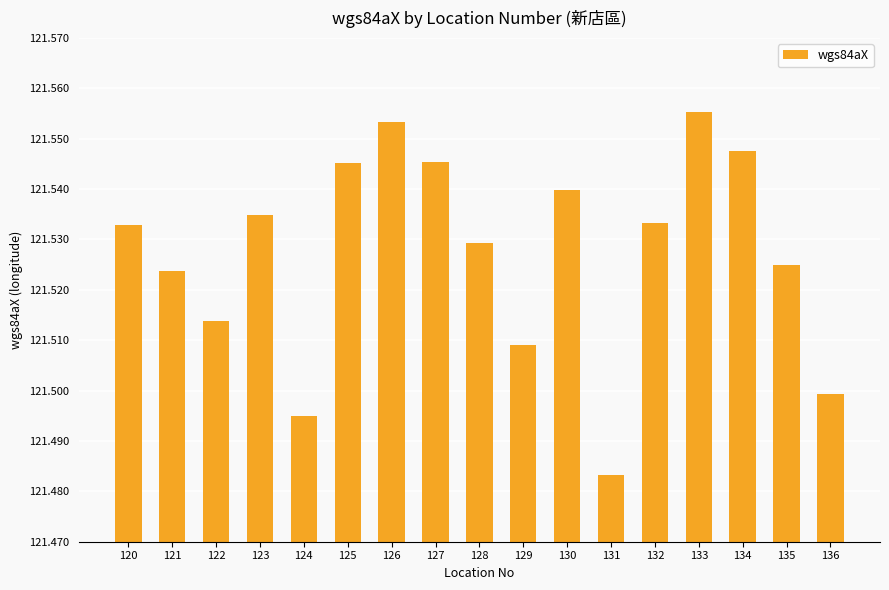

Which has a higher value, 136 or 120?

120